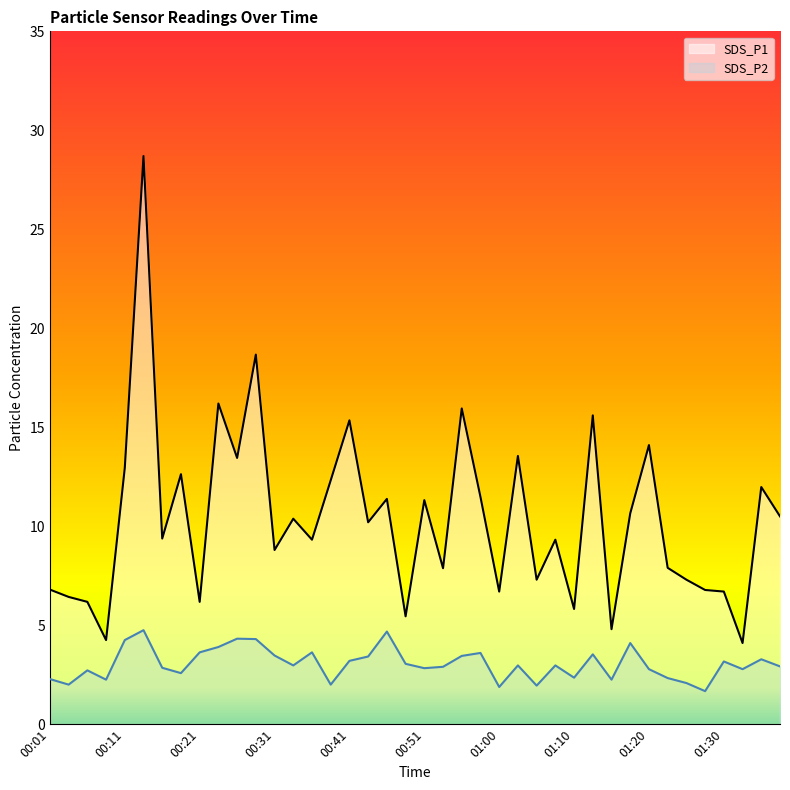

True or false: SDS_P2 has more than 0 interior local peaks.

True